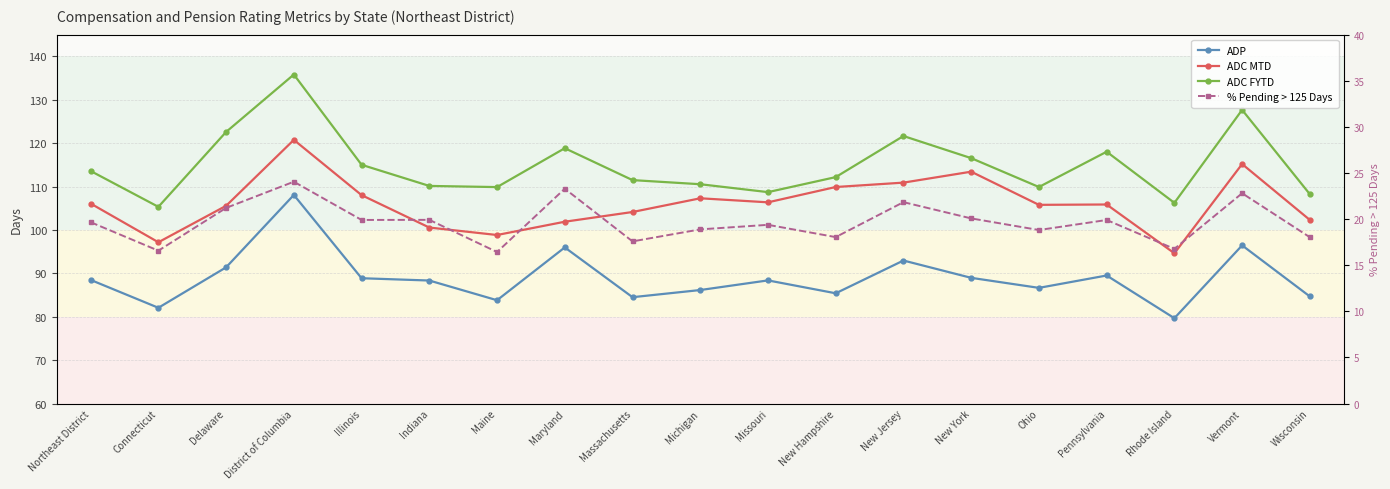

Between Indiana and Pennsylvania, which series saw the biggest shift?

ADC FYTD